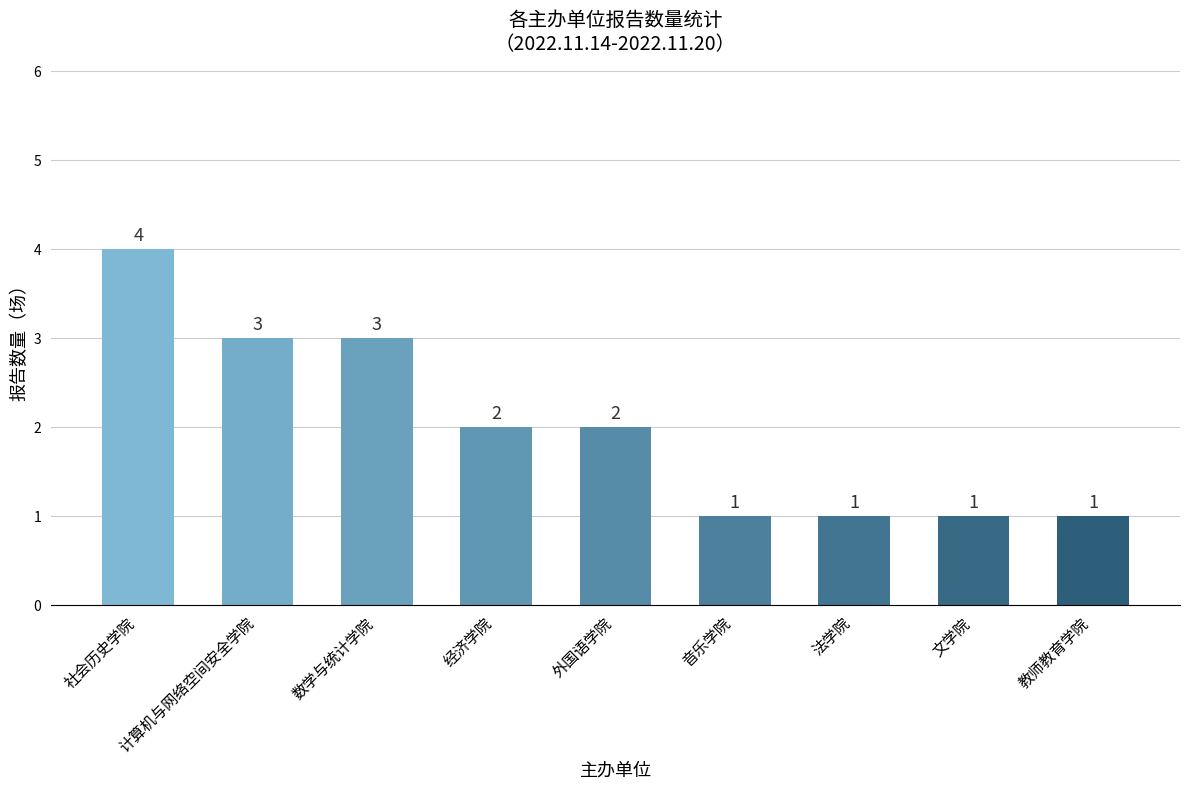

Count the number of categories in the chart.

9